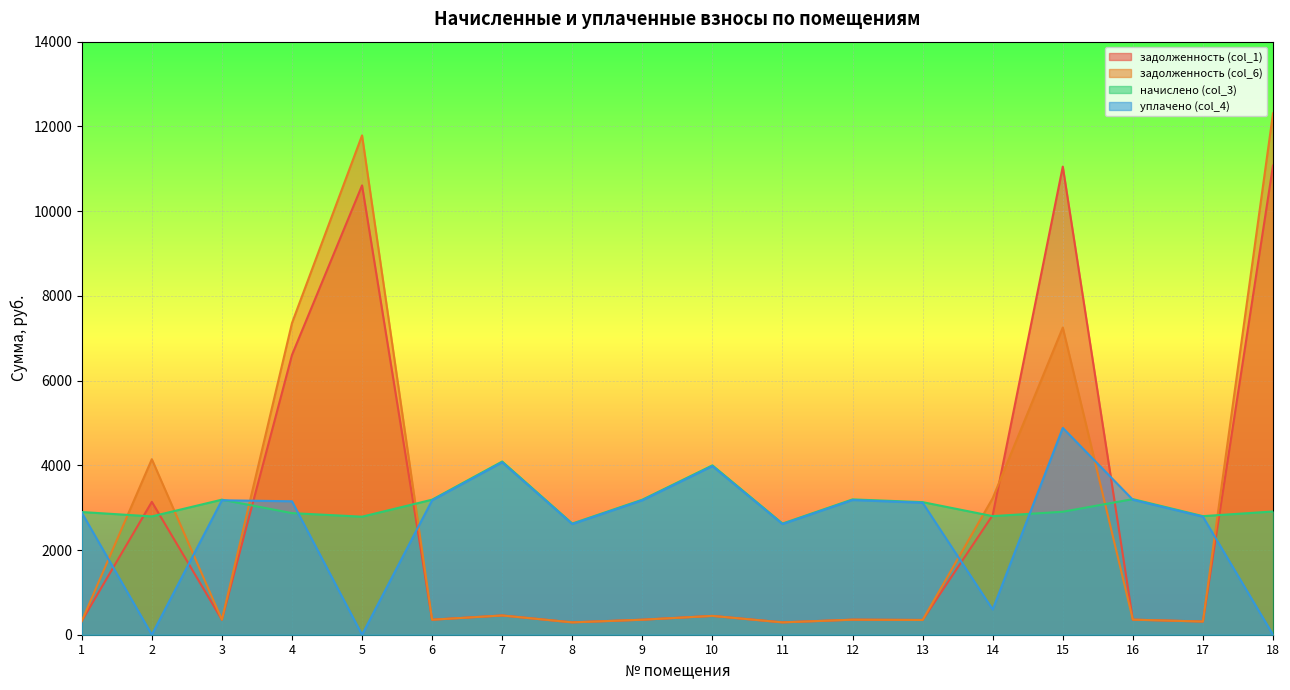

Rank the series by their maximum value, from highest to lowest.

задолженность (col_6), задолженность (col_1), уплачено (col_4), начислено (col_3)